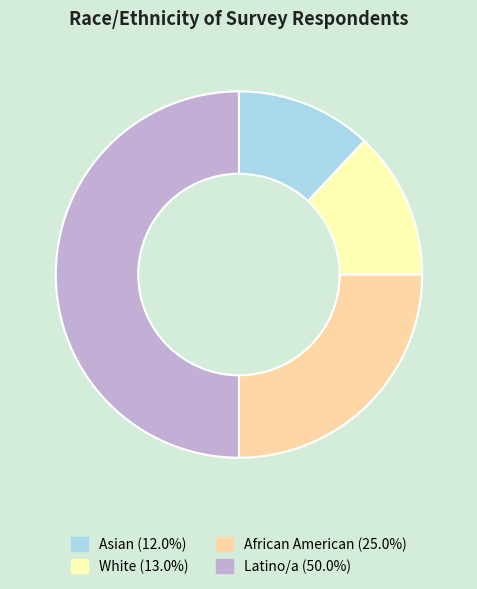

Does Asian represent more than half of the total?

No